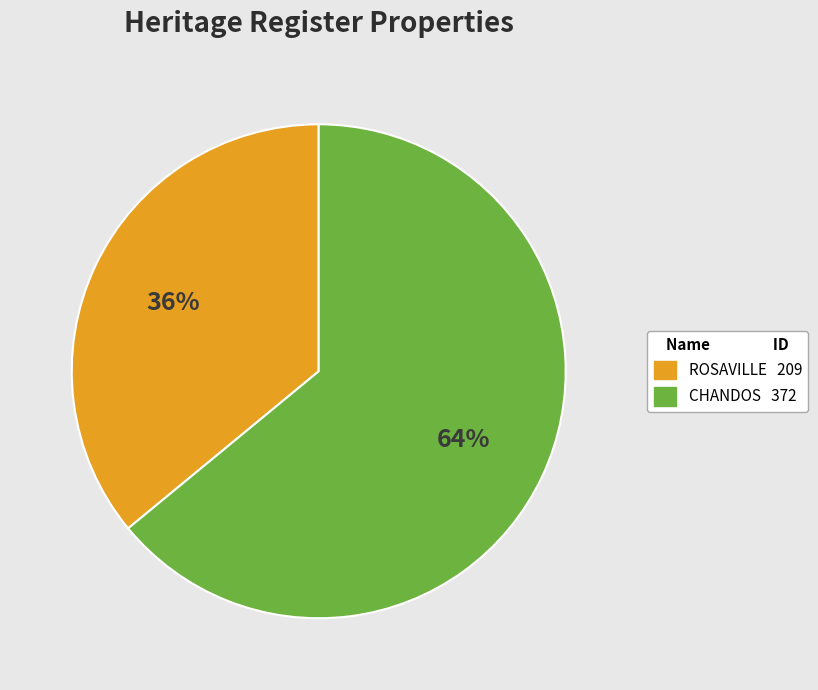

Does any single category account for the majority?

Yes